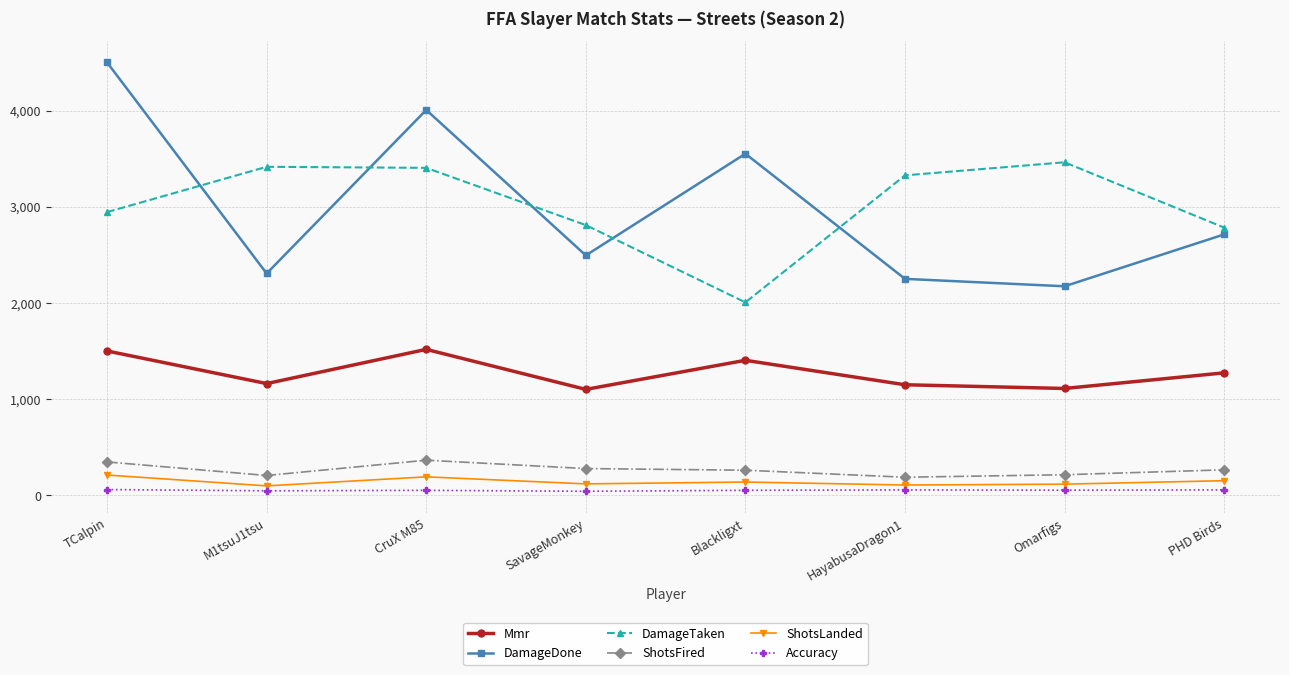

What is the label of the 1st point from the right?

PHD Birds